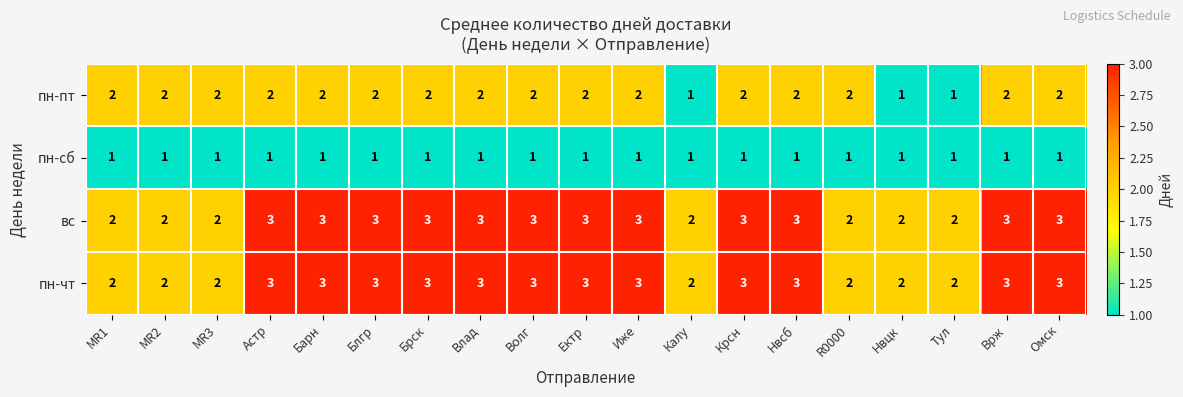

Is the value of вс at Брск greater than the value of пн-пт at Омск?

Yes